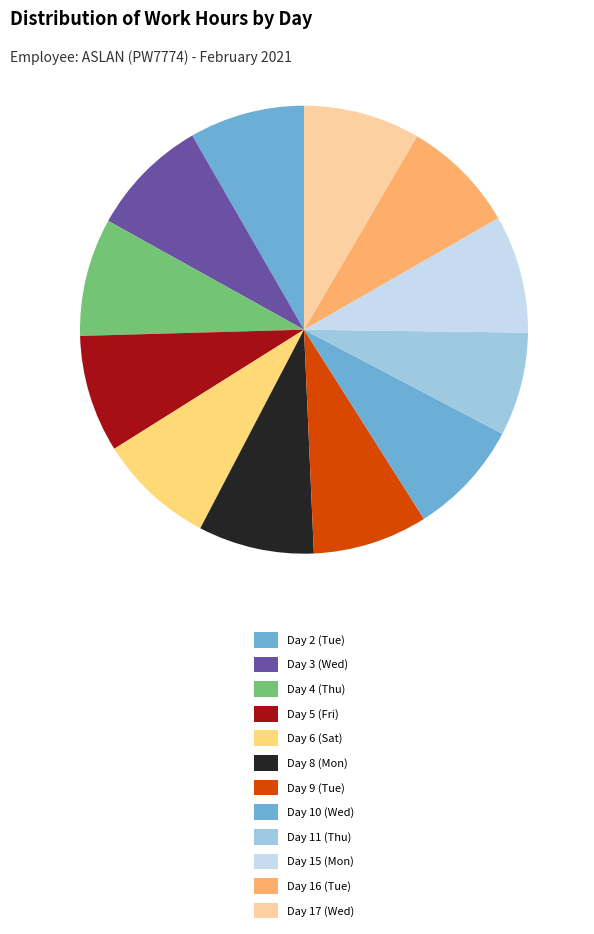

Is there any slice that represents more than half of the pie?

No